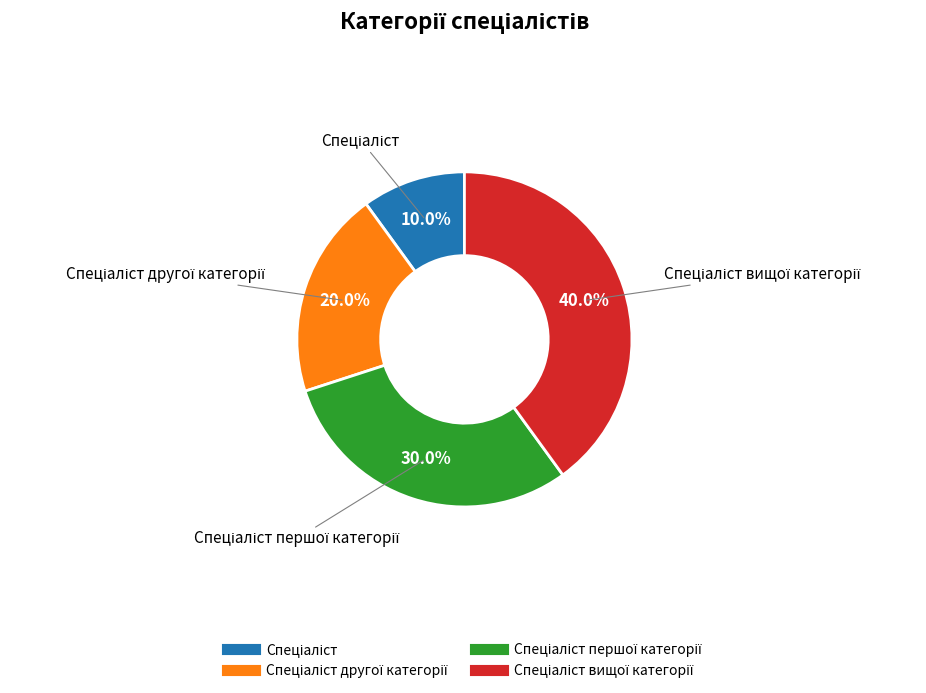

Is there any slice that represents more than half of the pie?

No